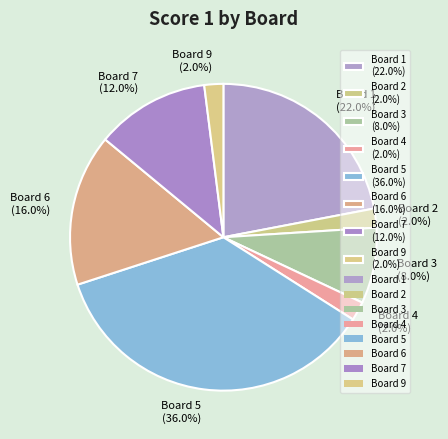

What is the ratio of the value at Board 1 (22.0%) to the value at Board 2 (2.0%)?

11.0